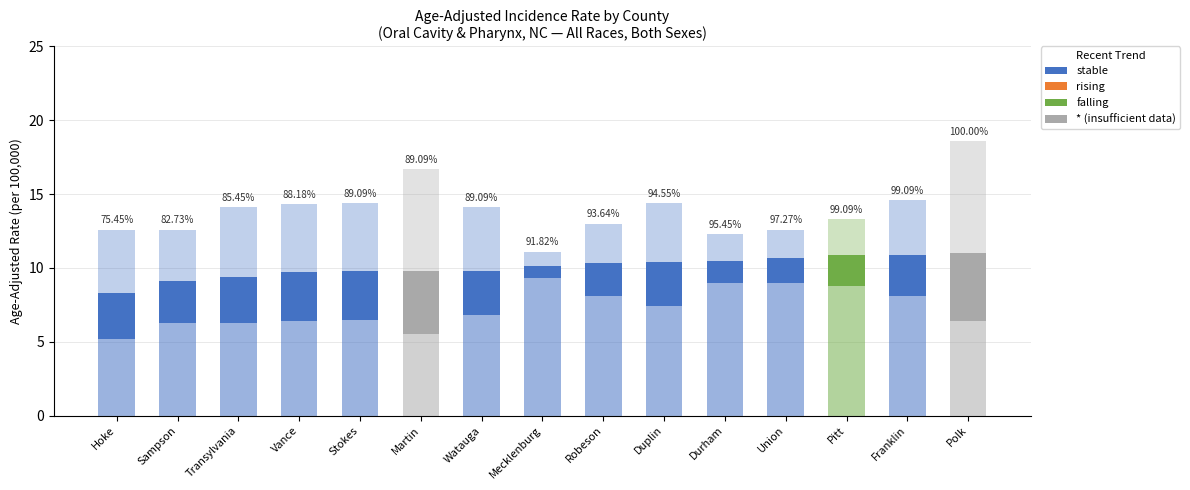

Are the bars horizontal?

No